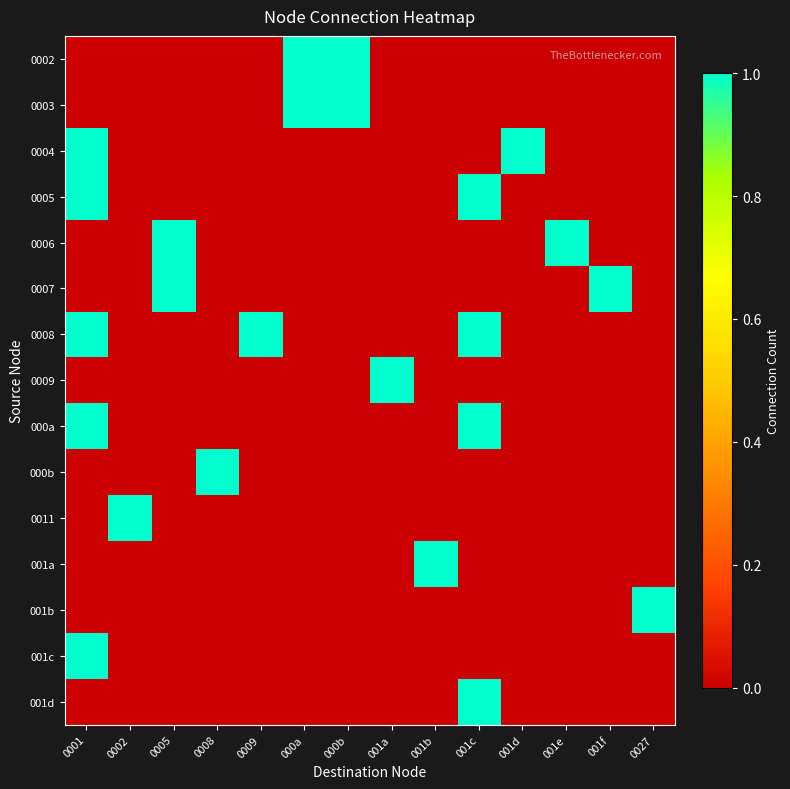

At how many categories does at least one series exceed 0?

14